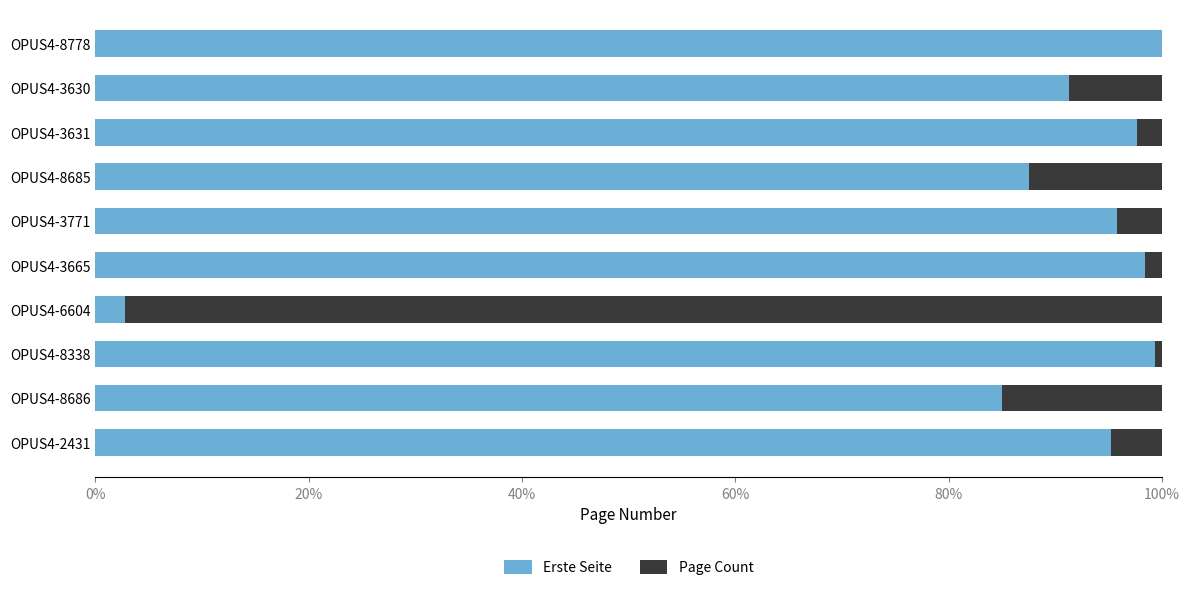

What is the maximum value for Erste Seite?

100.0